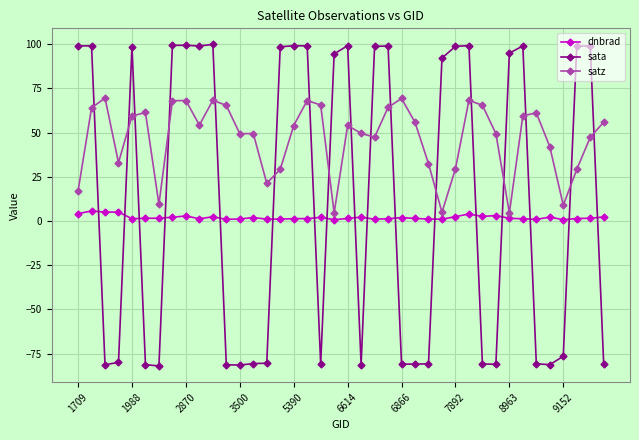

True or false: satz and dnbrad cross at least once.

False